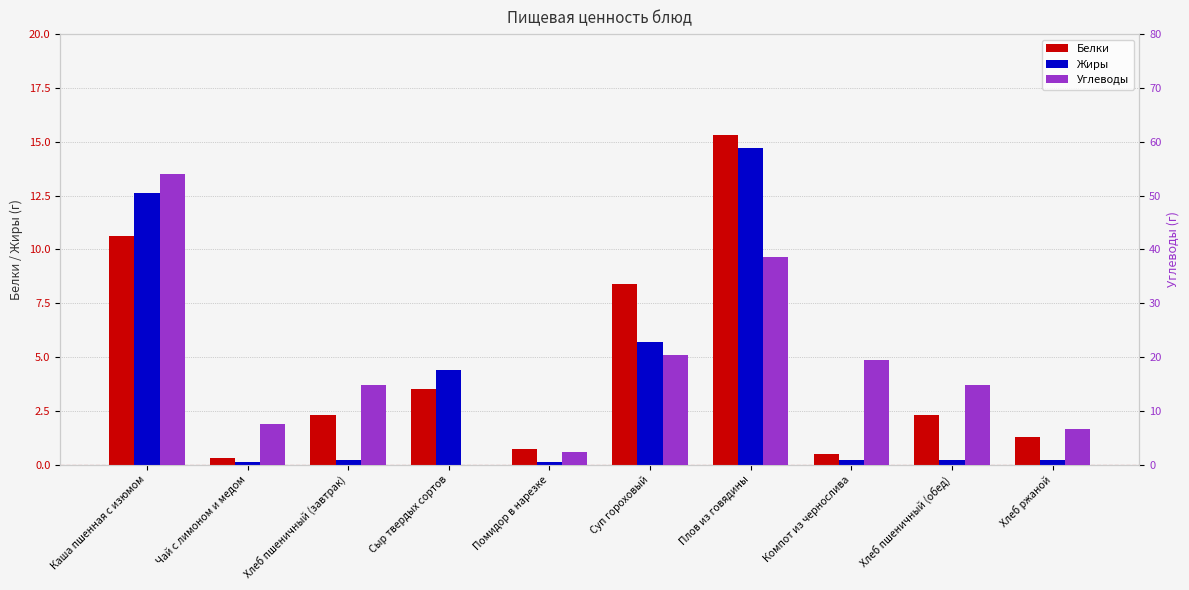

What position from the right is Суп гороховый?

5